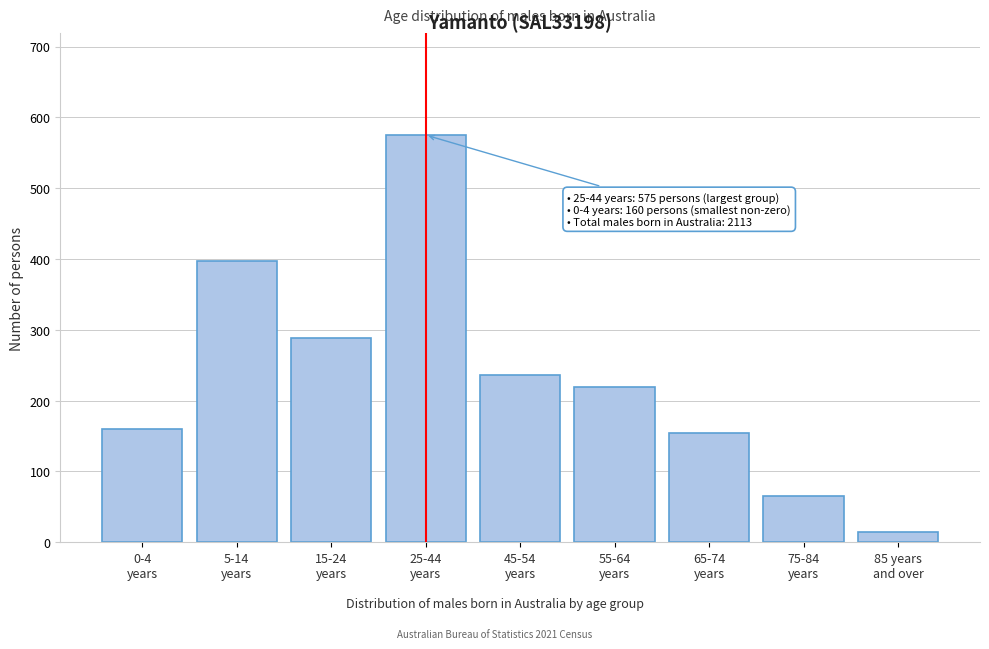

Reading right to left, what are all the values shown in this chart?

14	66	155	219	236	575	289	397	160